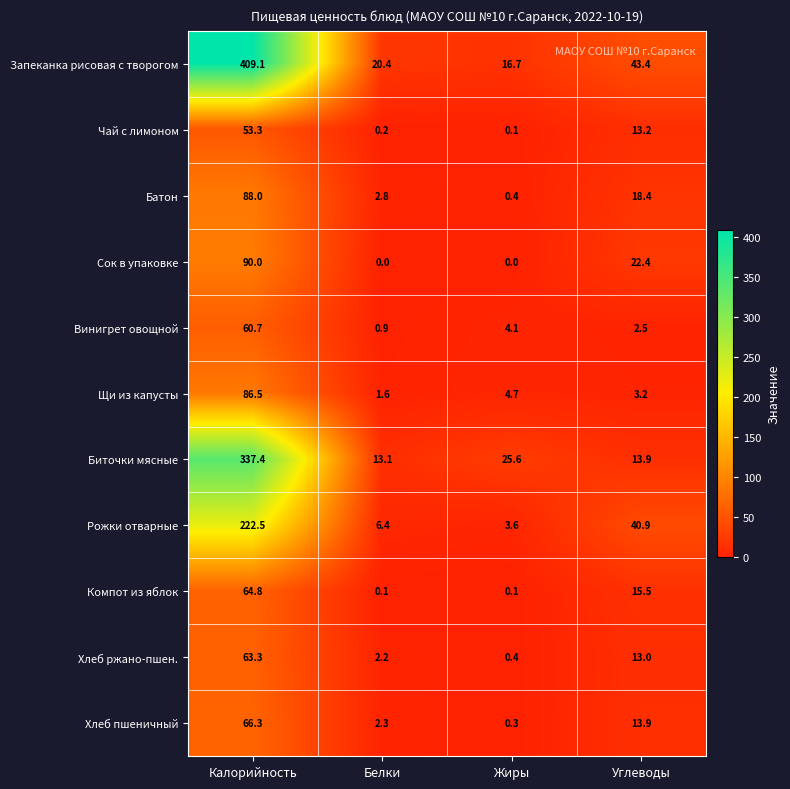

The value of Винигрет овощной at Жиры is 4.1. True or false?

True